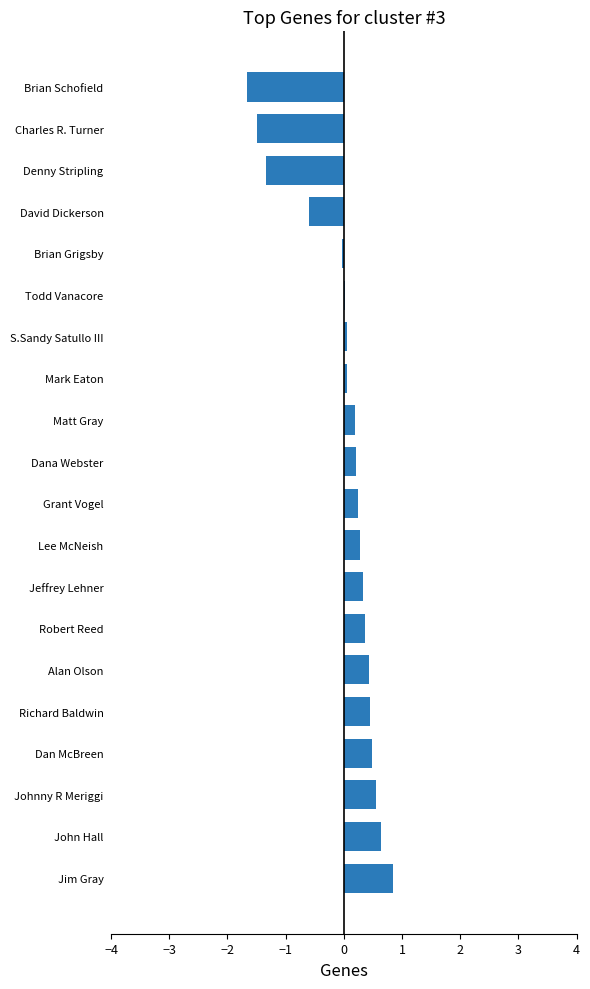

The chart shows a value of 0.4 at Richard Baldwin. True or false?

True